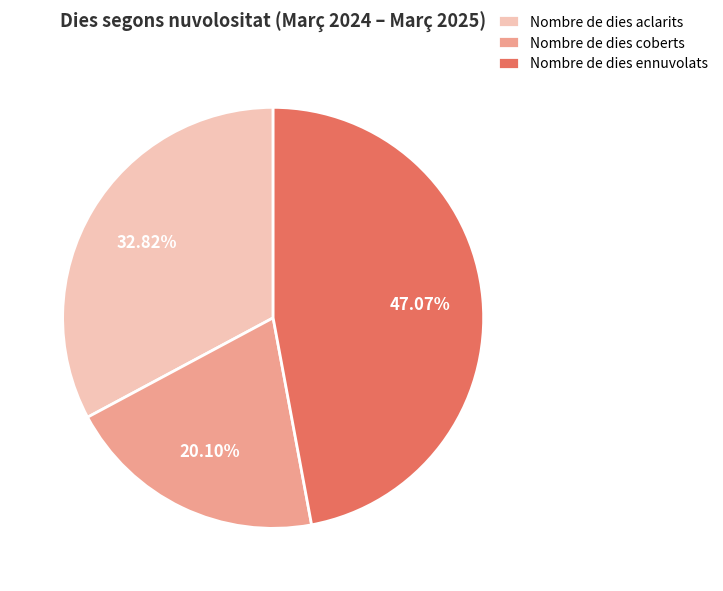

Which has a higher value, Nombre de dies coberts or Nombre de dies aclarits?

Nombre de dies aclarits